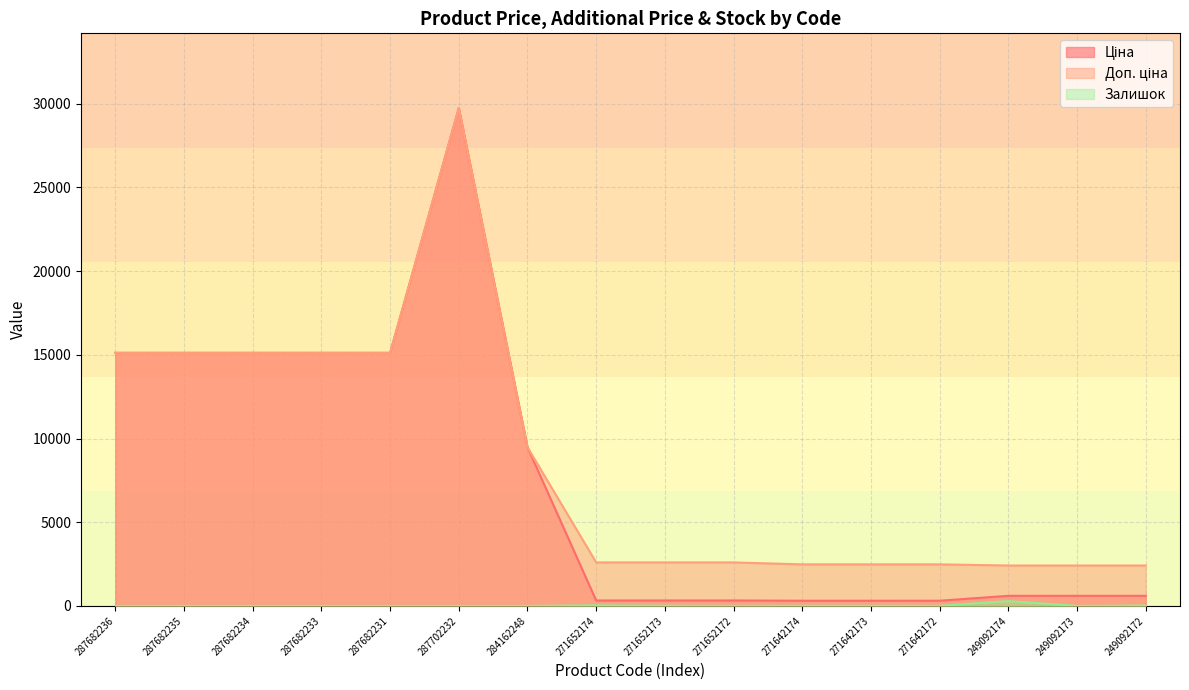

What is the average value of the Ціна series?

7409.0